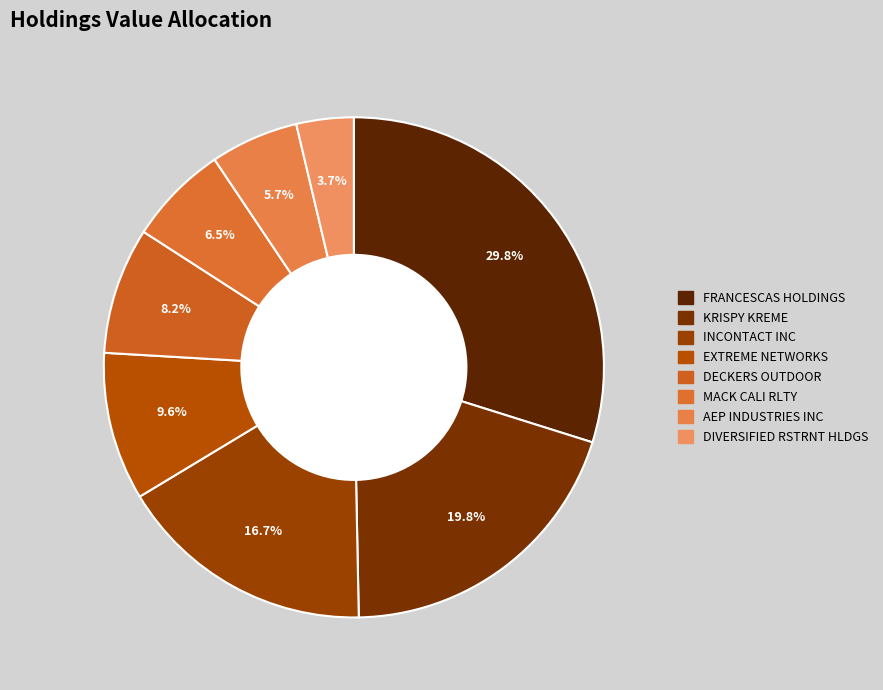

Does DIVERSIFIED RSTRNT HLDGS account for over 50% of the chart?

No